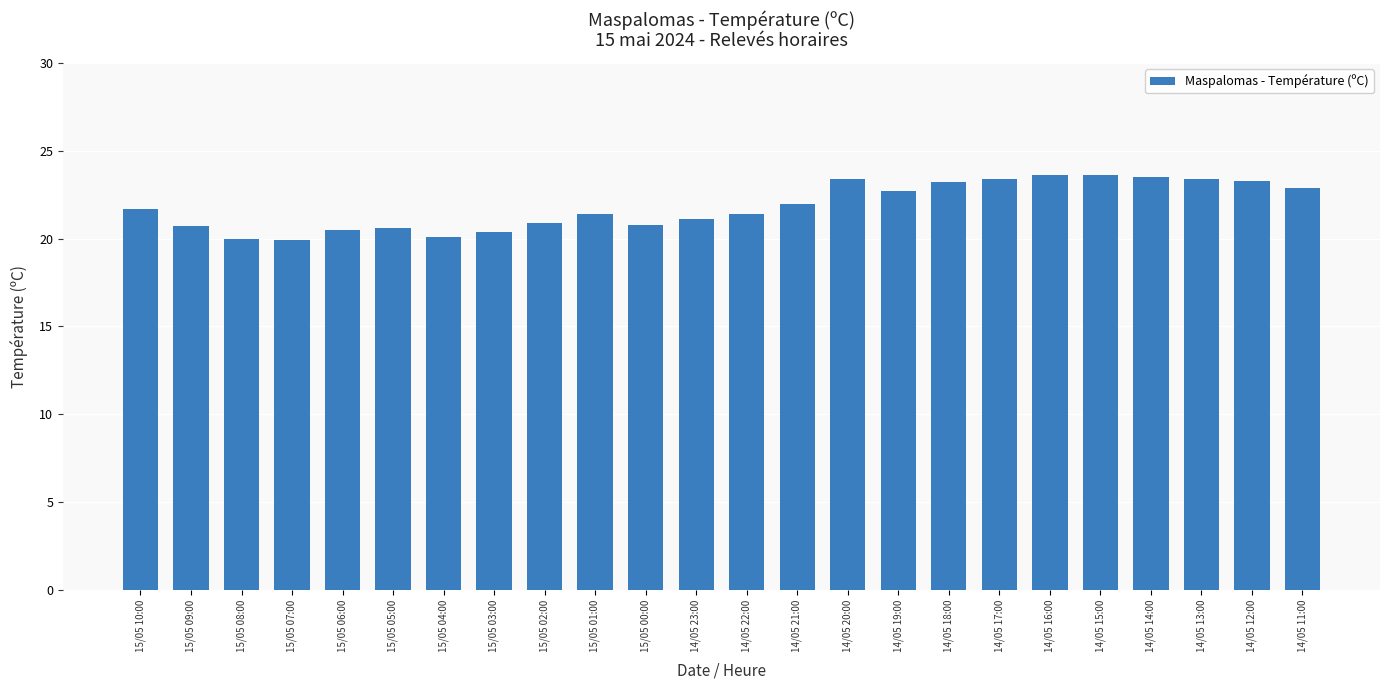

What is the value of the 24th bar from the left?

22.9